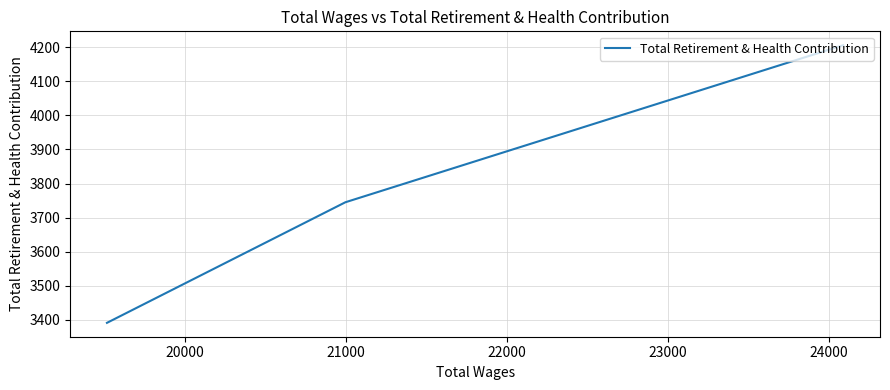

Count the number of values greater than 3745.

1